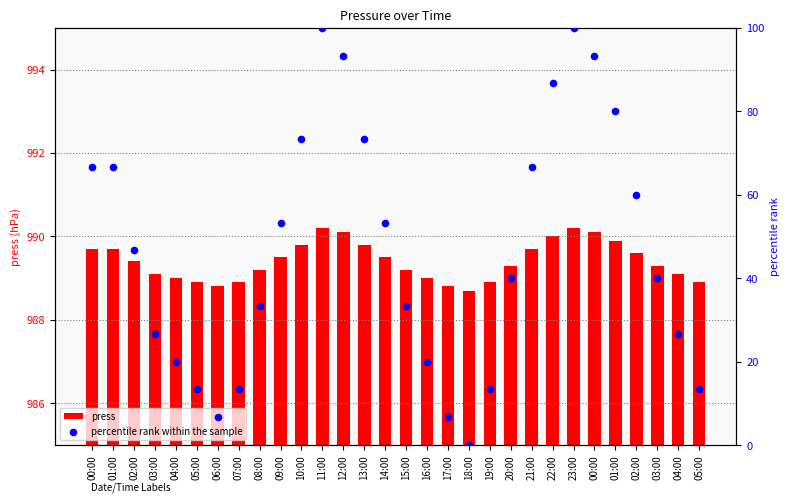

Which series has the largest Y range (max minus min)?

percentile rank within the sample